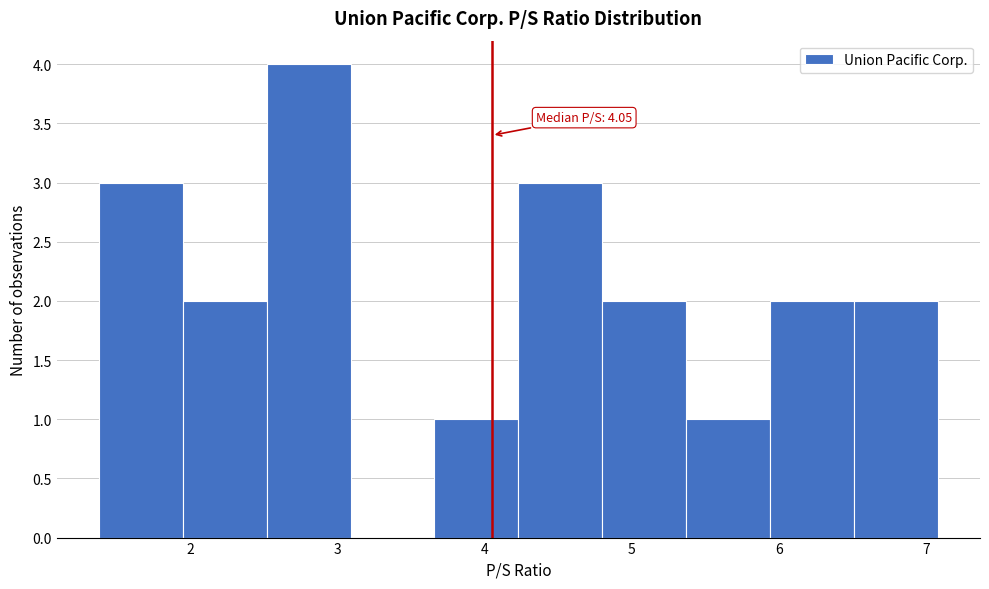

Which range on the x-axis has the tallest bar?

2.52 to 3.09